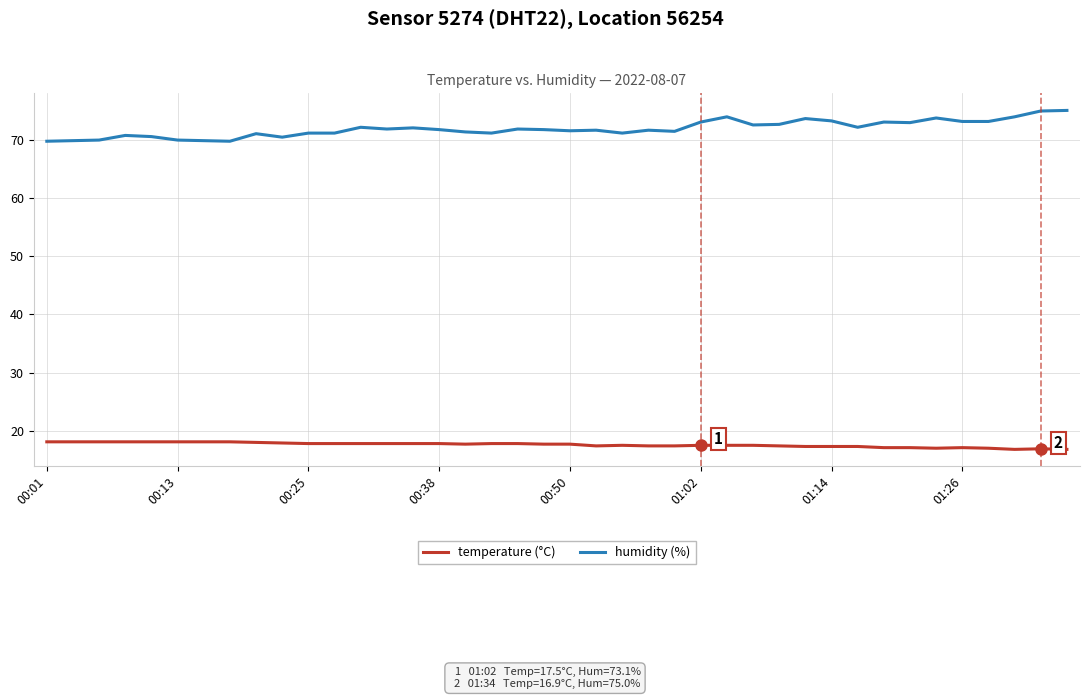

What is the difference between the maximum and minimum values in the temperature (°C) series?

1.3